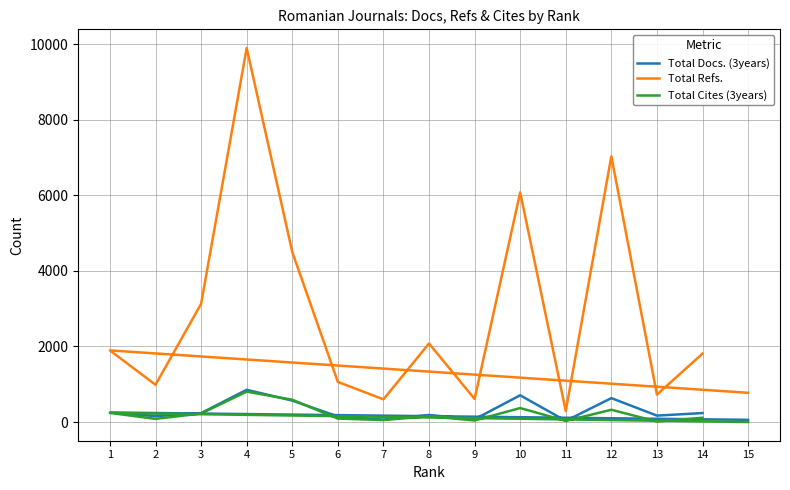

True or false: Total Docs. (3years) has more than 2 interior local peaks.

True